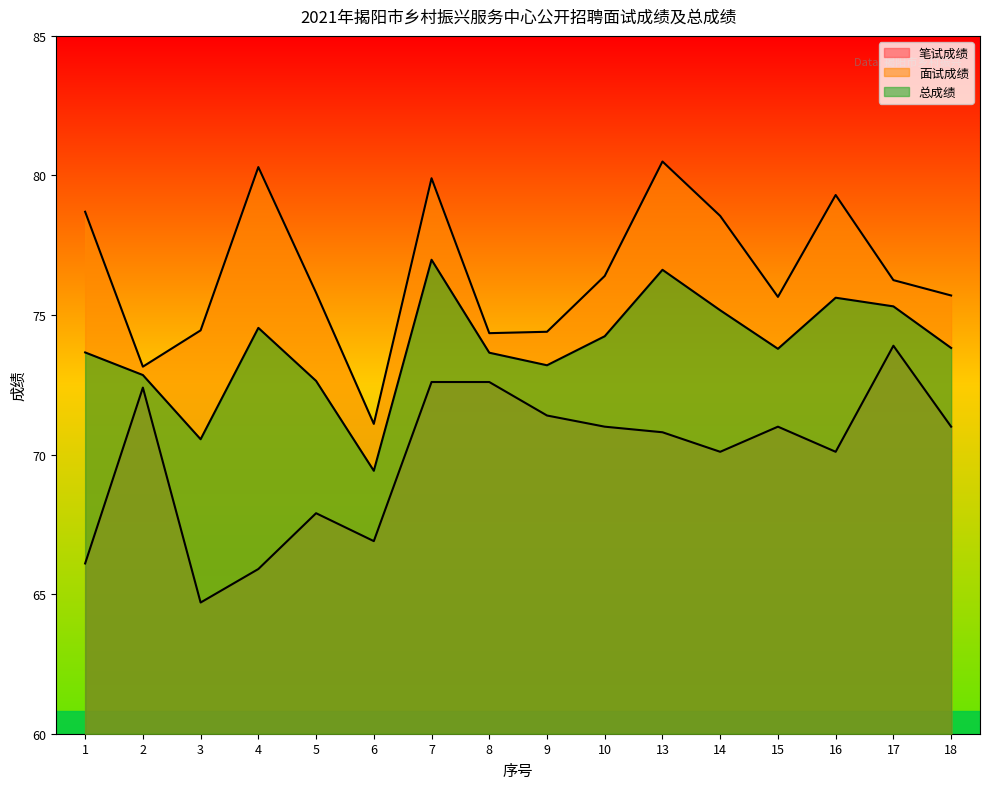

What is the approximate value of 笔试成绩 at 17?

73.9